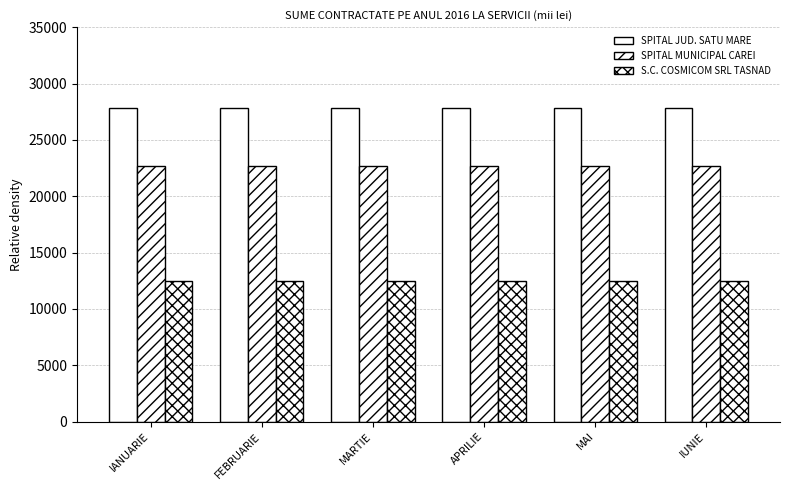

Which series has the largest range (max minus min)?

SPITAL JUD. SATU MARE